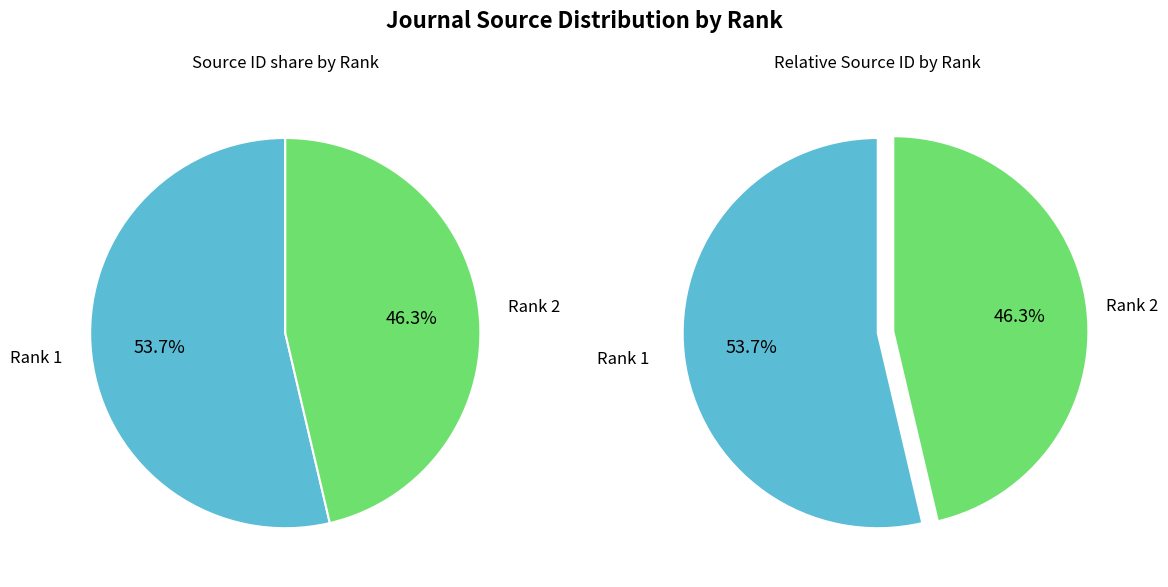

Which slice is the smallest?

2